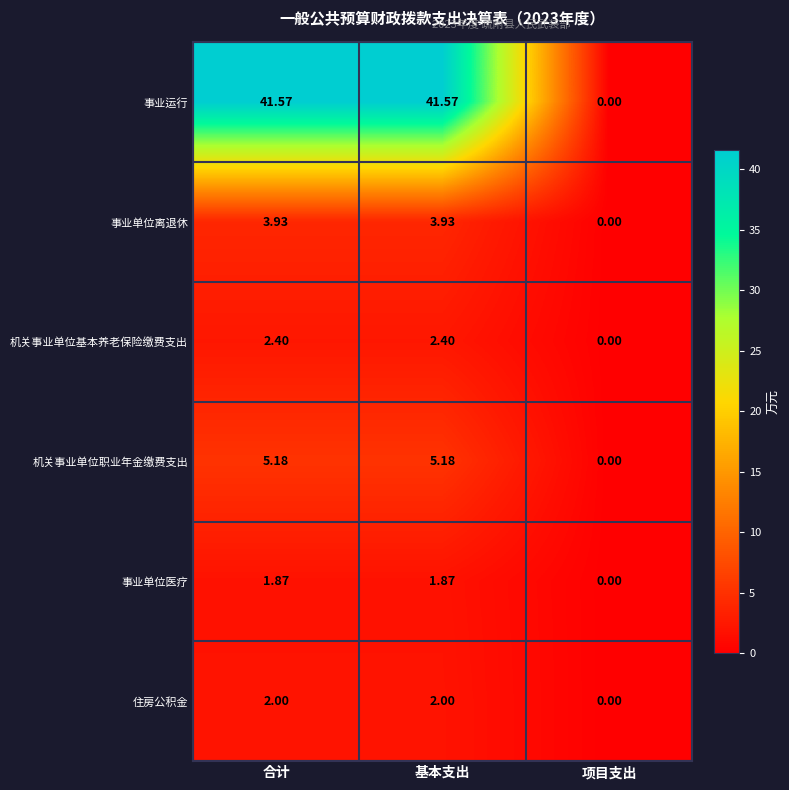

At which category does the chart reach its minimum across all series?

项目支出